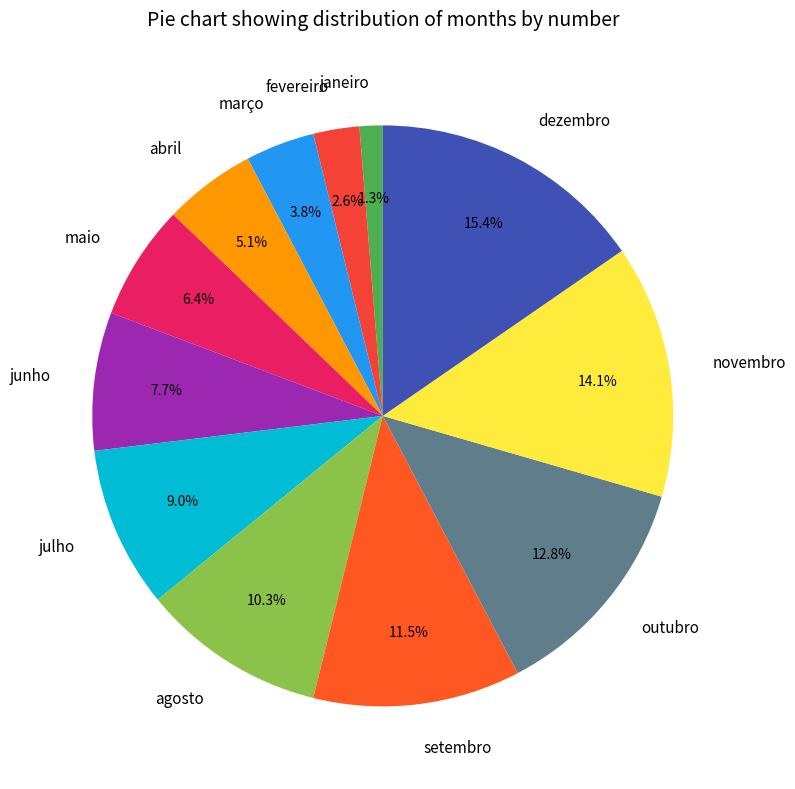

What is the total percentage of julho and janeiro?

10.3%